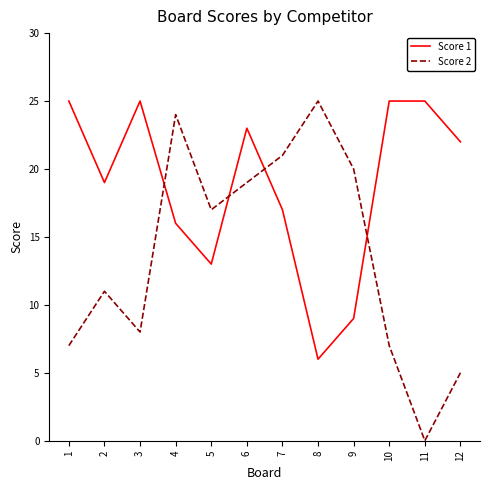

How many times do Score 2 and Score 1 cross each other?

4